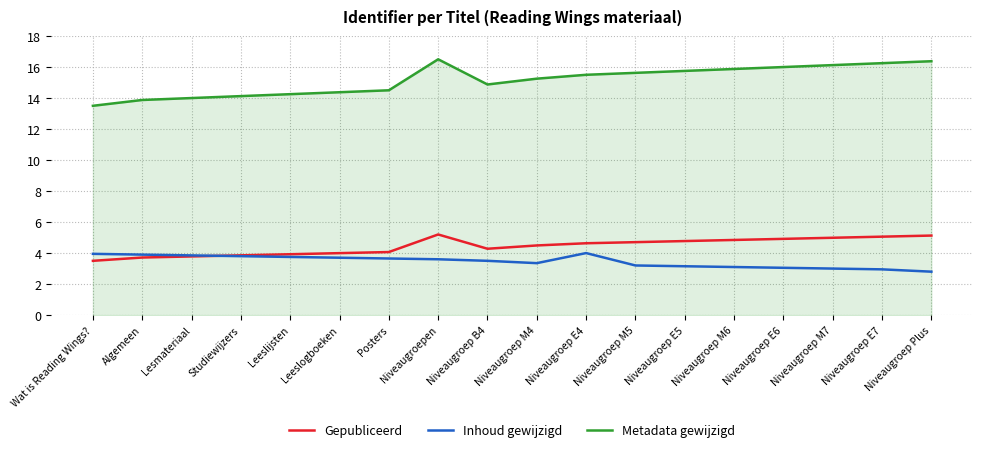

How many lines are shown in the chart?

3